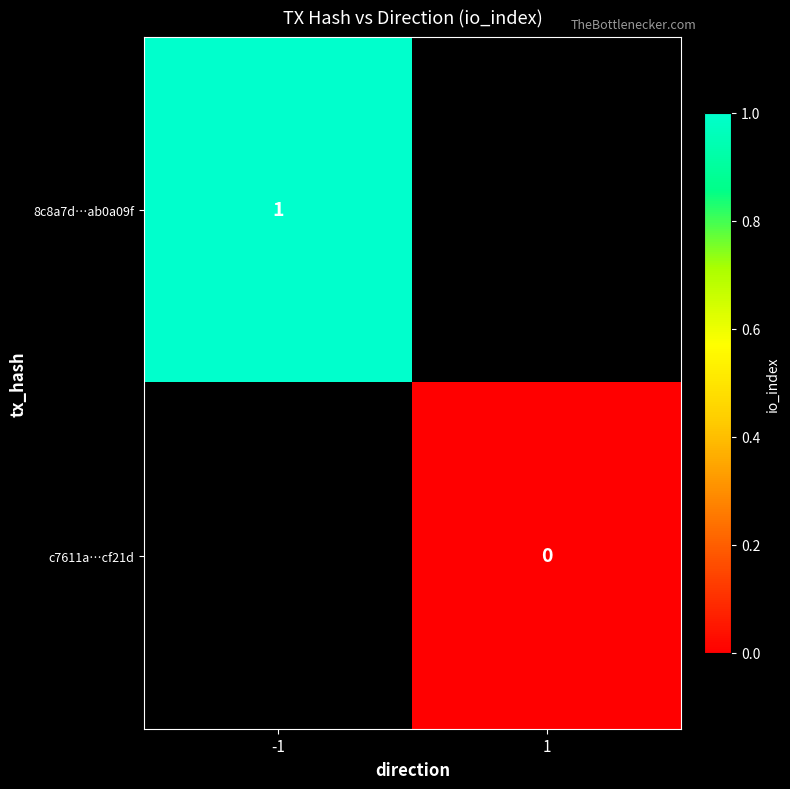

Is it true that 8c8a7d…ab0a09f equals 1 at -1?

True